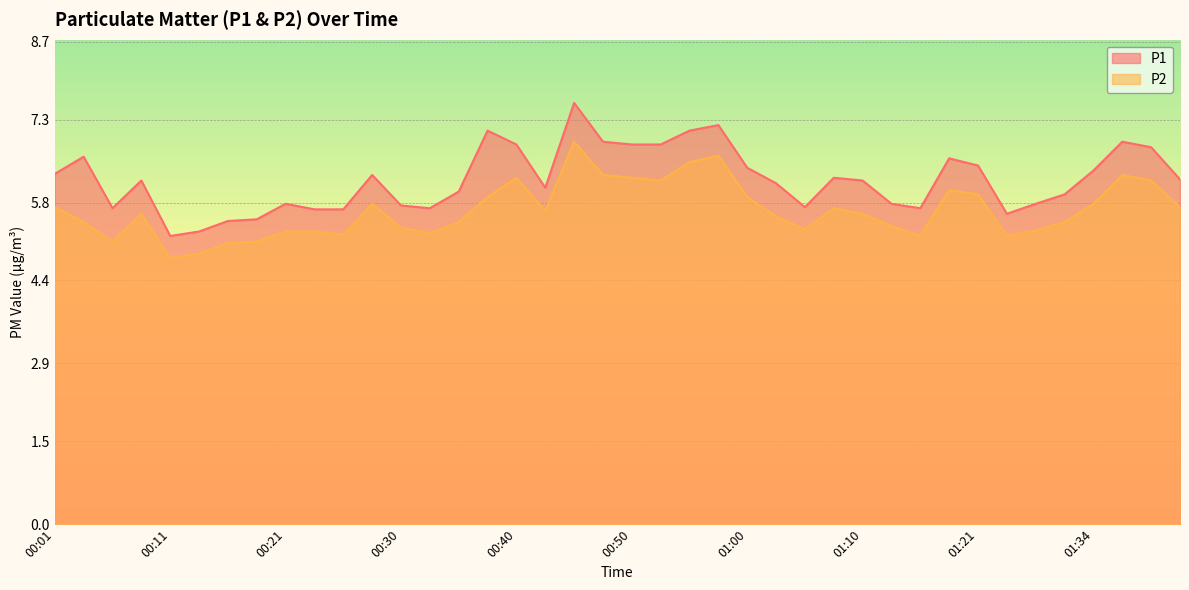

What is the difference between the second highest and second lowest values in the P1 series?

1.9